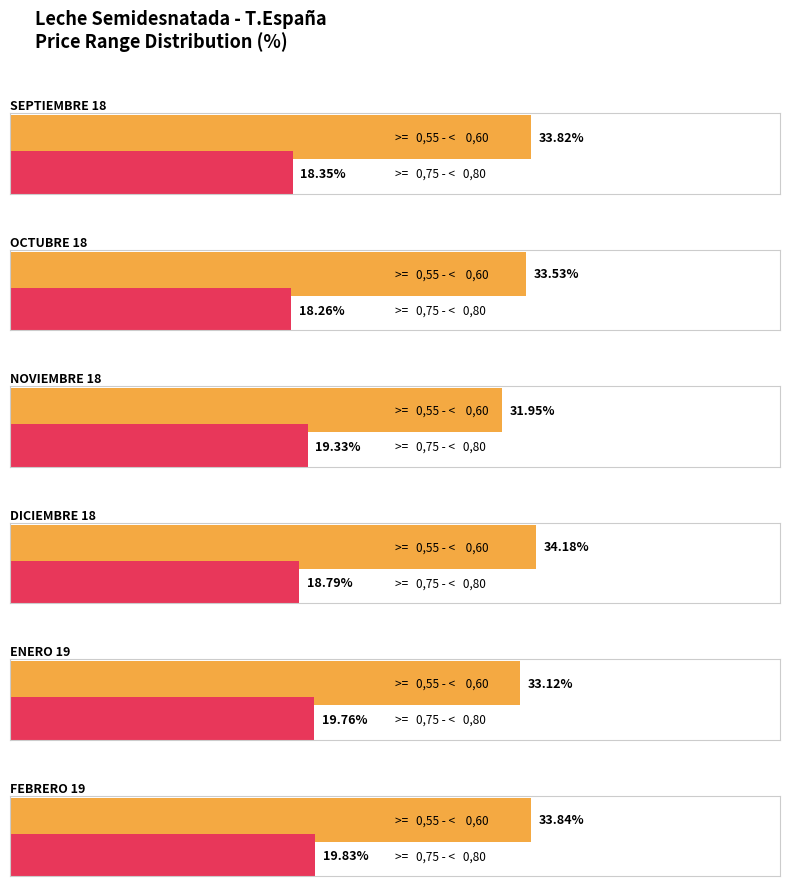

Does the chart contain stacked bars?

No